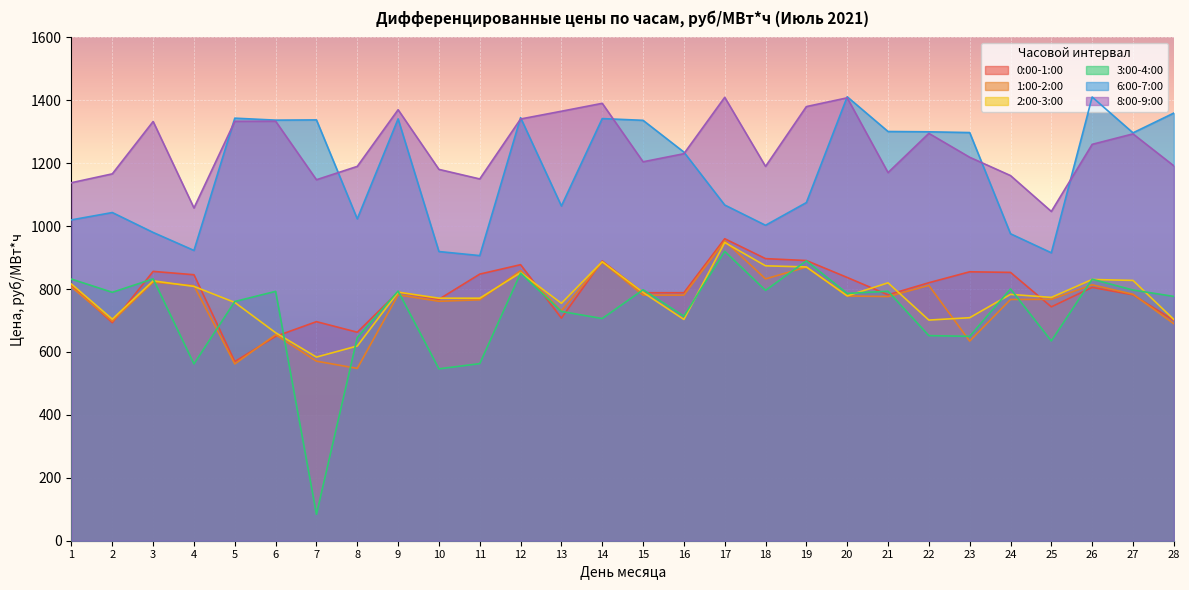

What is the spread (max minus min) of values at 15?

555.6